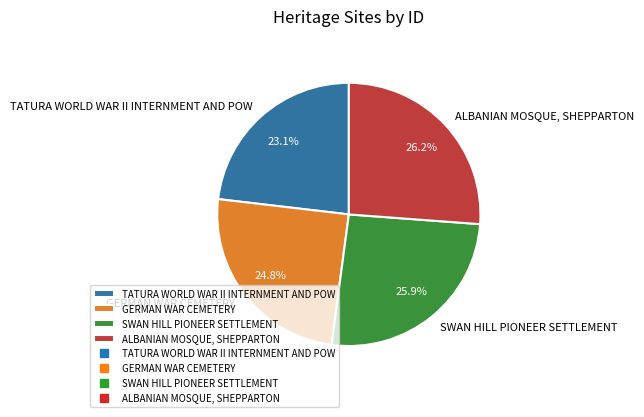

Do ALBANIAN MOSQUE, SHEPPARTON and GERMAN WAR CEMETERY together represent more than half of the pie?

Yes